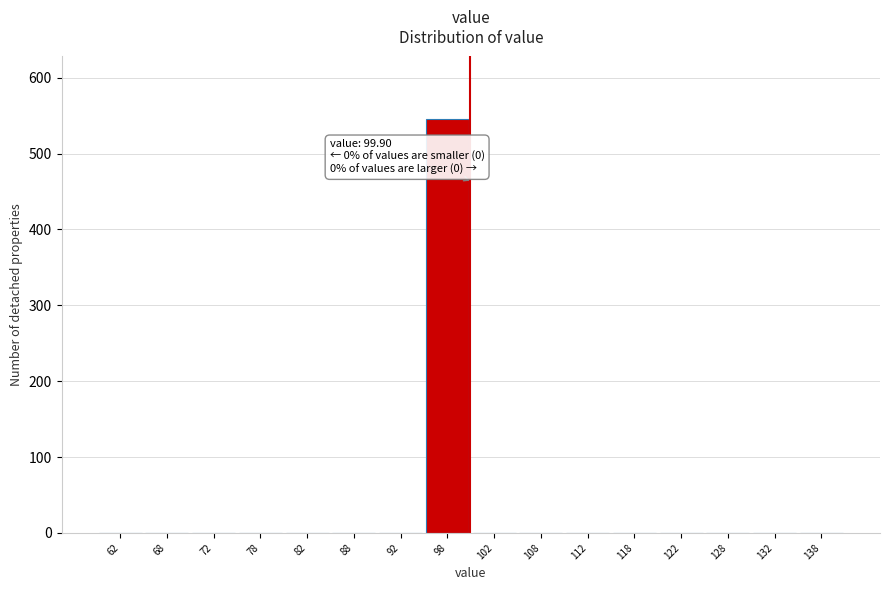

Over which range of the x-axis is the bar tallest?

95 to 100